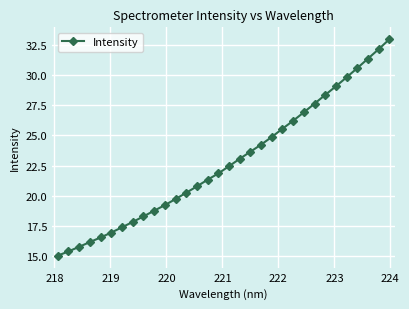

What is the smallest value displayed?

15.0